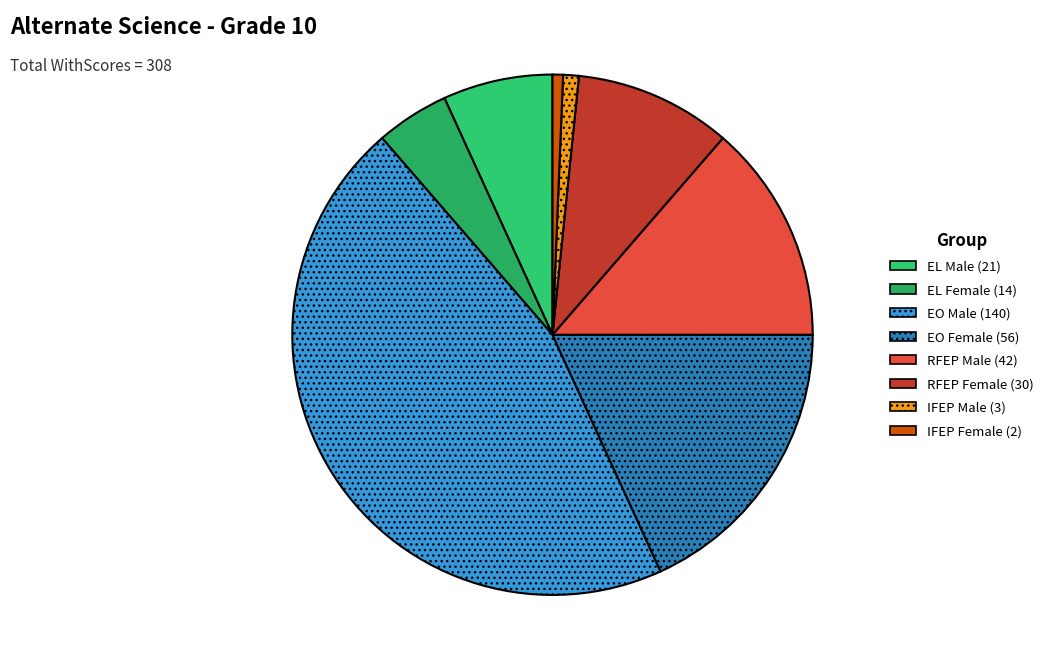

Does EL Female (14) account for over 50% of the chart?

No